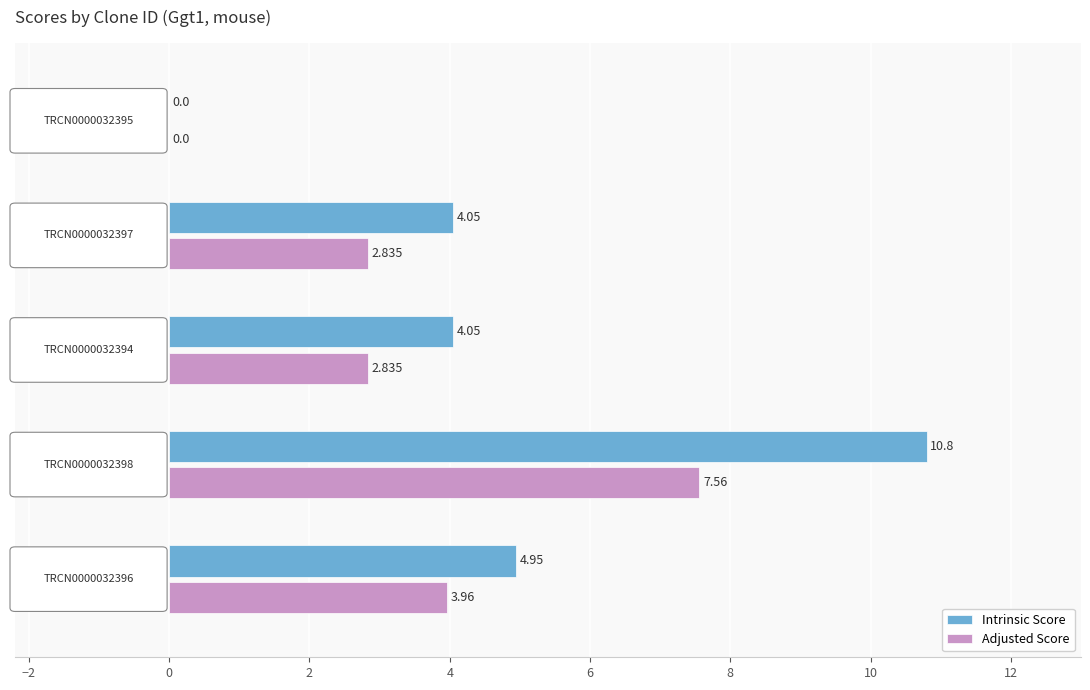

Which series has the largest total across all categories?

Intrinsic Score